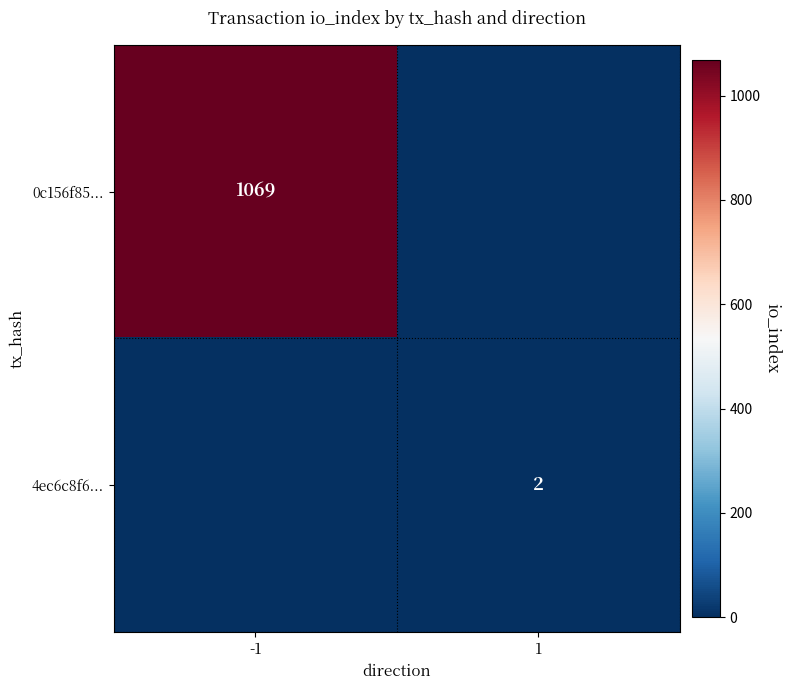

True or false: 4ec6c8f6... has a value of 2 at 1.

True